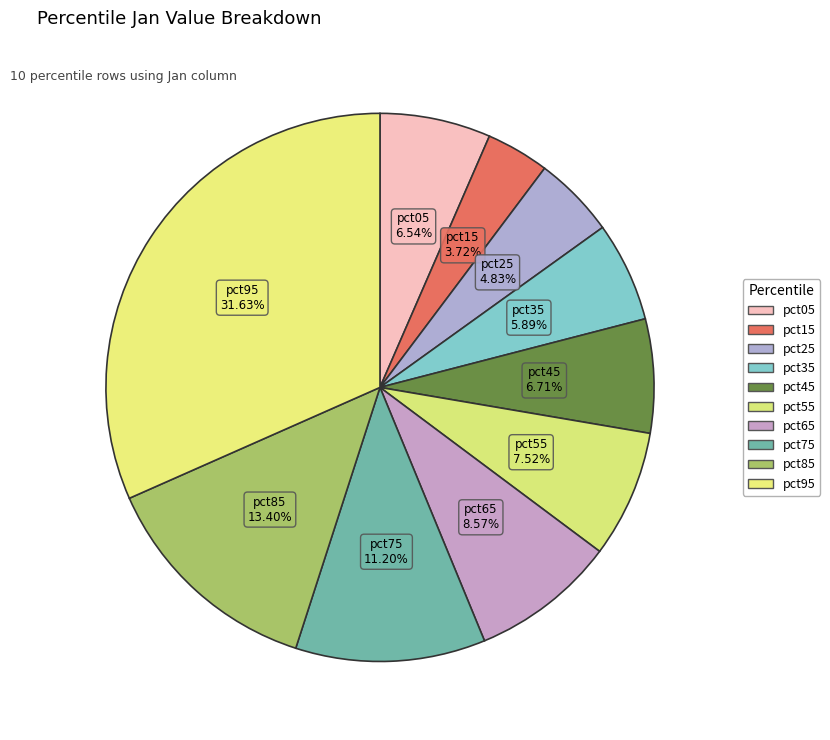

Rank the categories by value from lowest to highest.

pct15, pct25, pct35, pct05, pct45, pct55, pct65, pct75, pct85, pct95